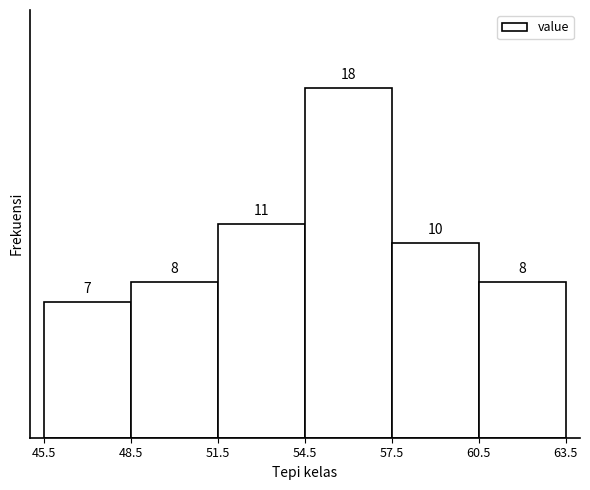

Over which range of the x-axis is the bar tallest?

54.5 to 57.5